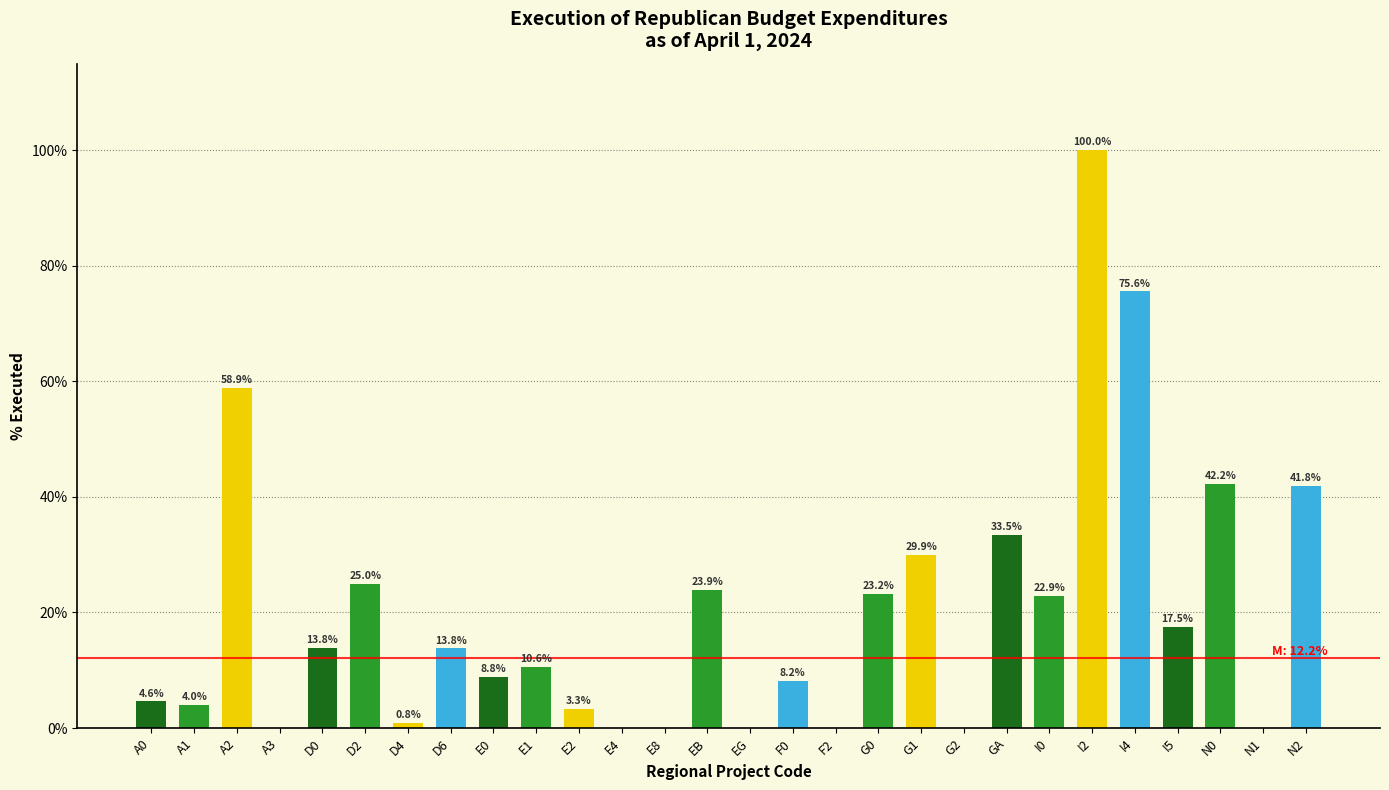

What is the change in value from D0 to E1?

-3.2